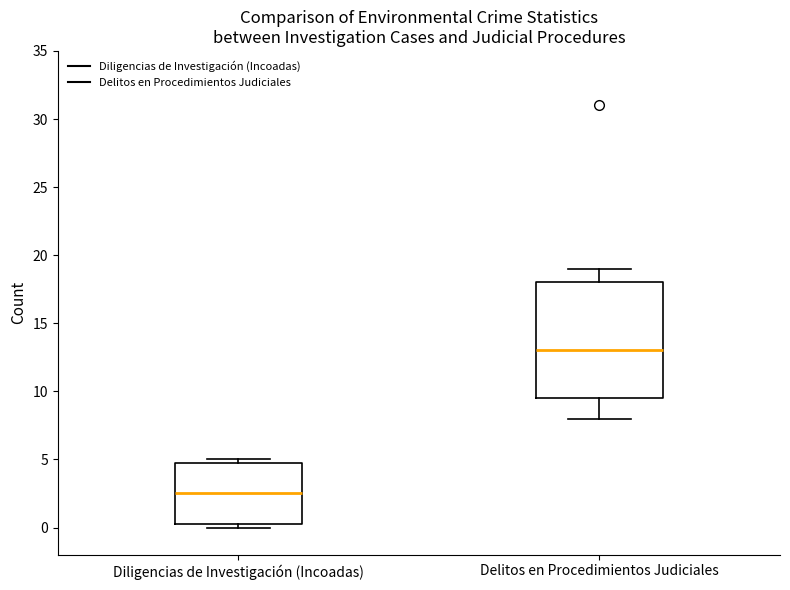

Reading left to right, read every box against the y-axis: the position of its median line, the range the box covers, and the ends of its whiskers. The values are not printed on the chart, so give them approximately, as read against the axis.

Diligencias de Investigación (Incoadas): median 2.5, box 0.5 to 5.0, whiskers 0.0 to 5.0 (just above the box's upper edge)
Delitos en Procedimientos Judiciales: median 13.0, box 9.5 to 18.0, whiskers 8.0 to 19.0